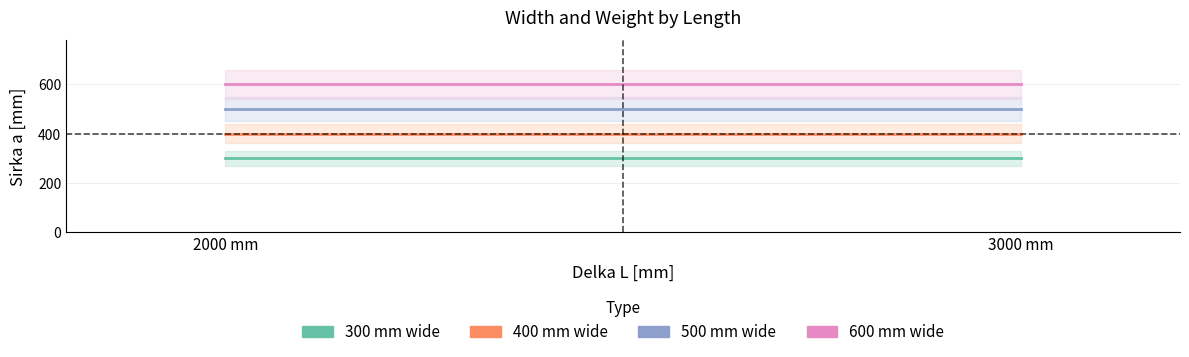

What is the average value of the Sirka a [mm] 300 series?

300